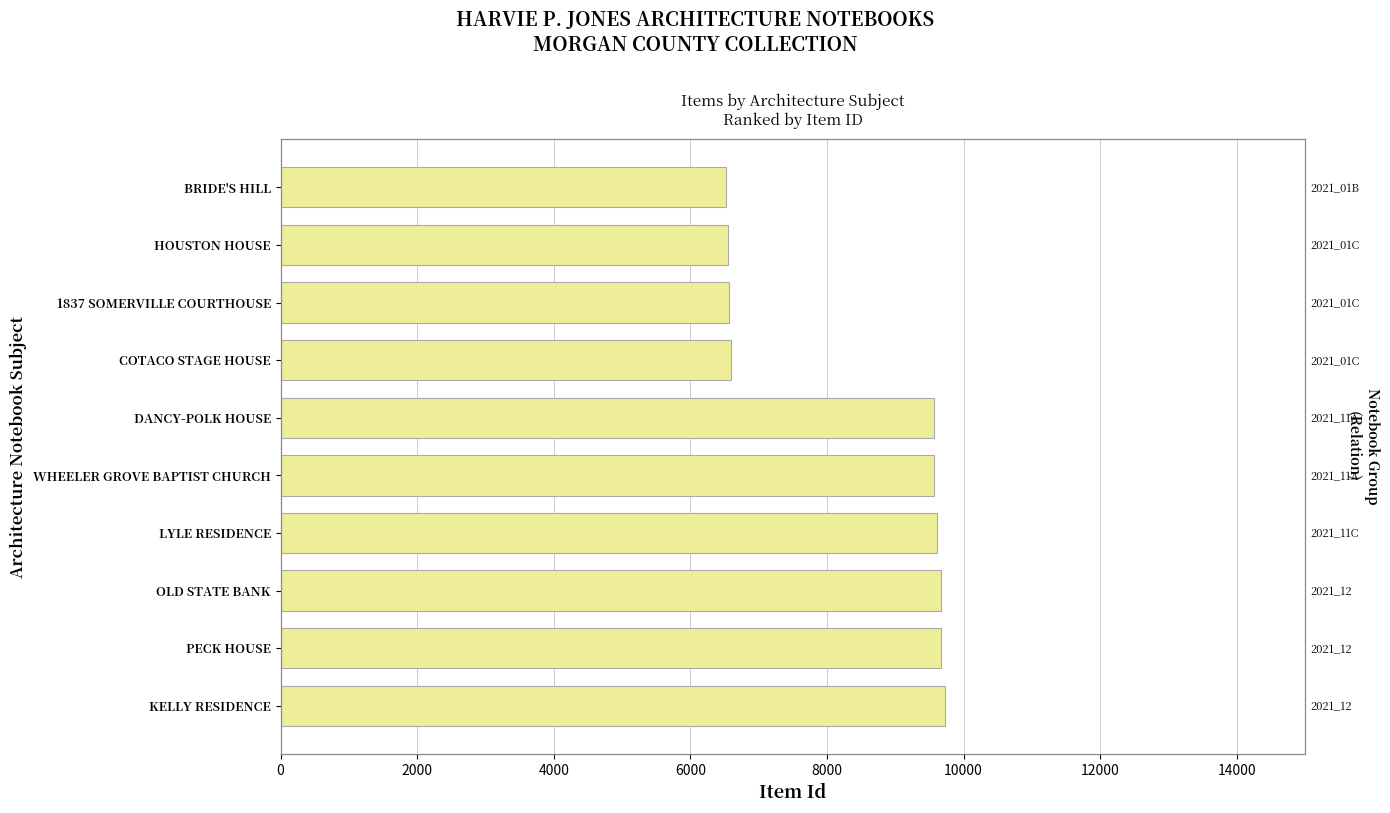

How many series are shown in this chart?

1